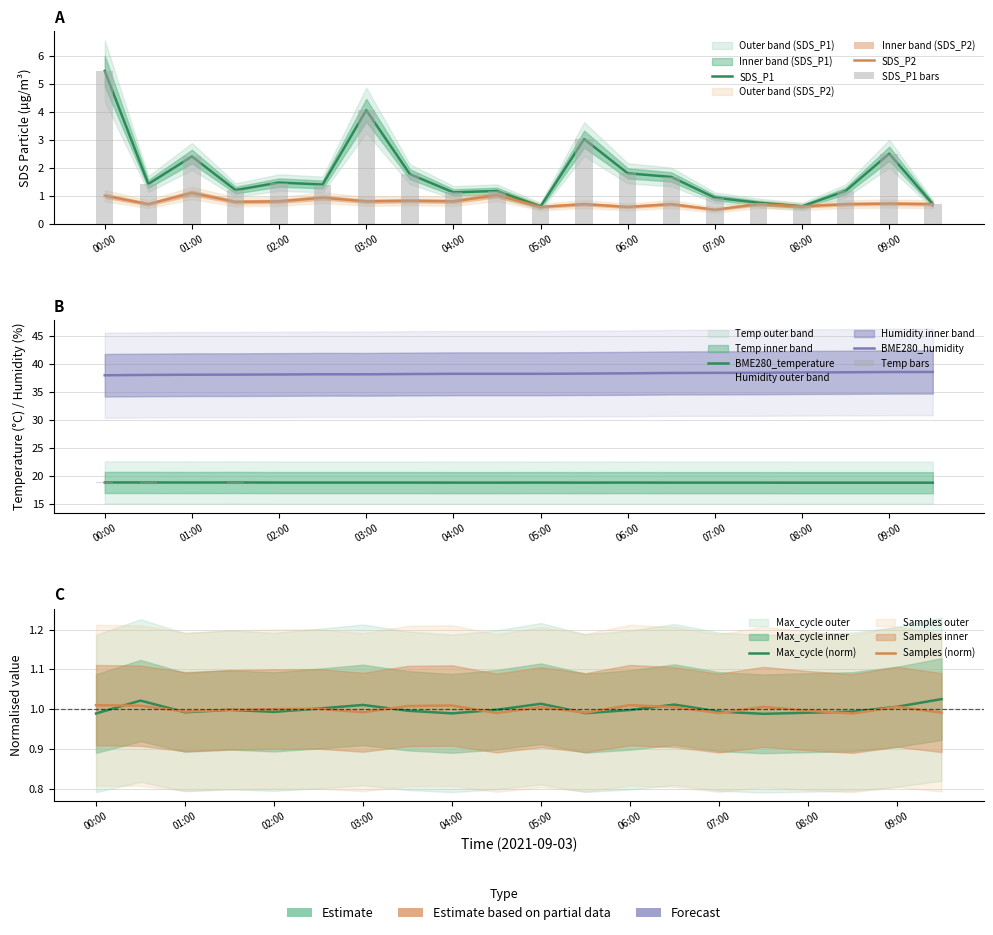

Reading left to right, list all the values displayed in this chart.

SDS_P1: 5.5	1.4	2.4	1.2	1.5	1.4	4.0	1.8	1.1	1.2	0.6	3.0	1.8	1.7	0.9	0.8	0.6	1.2	2.5	0.7
SDS_P2: 1.0	0.7	1.1	0.8	0.8	0.9	0.8	0.8	0.8	1.0	0.6	0.7	0.6	0.7	0.5	0.7	0.6	0.7	0.7	0.7
BME280_temperature: 18.8	18.8	18.8	18.8	18.8	18.8	18.8	18.8	18.8	18.8	18.8	18.8	18.8	18.8	18.8	18.8	18.8	18.8	18.8	18.8
BME280_humidity: 38.0	38.0	38.1	38.1	38.1	38.1	38.1	38.2	38.2	38.2	38.2	38.3	38.3	38.4	38.4	38.4	38.5	38.5	38.5	38.5
Samples: 1.0	1.0	1.0	1.0	1.0	1.0	1.0	1.0	1.0	1.0	1.0	1.0	1.0	1.0	1.0	1.0	1.0	1.0	1.0	1.0
Max_cycle: 1.0	1.0	1.0	1.0	1.0	1.0	1.0	1.0	1.0	1.0	1.0	1.0	1.0	1.0	1.0	1.0	1.0	1.0	1.0	1.0